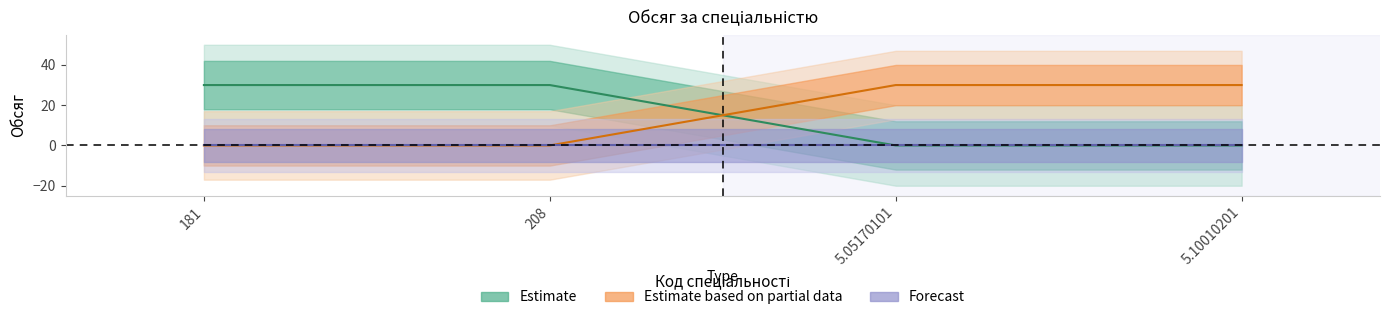

Read the Обсяг (денна) value at 5.05170101.

30